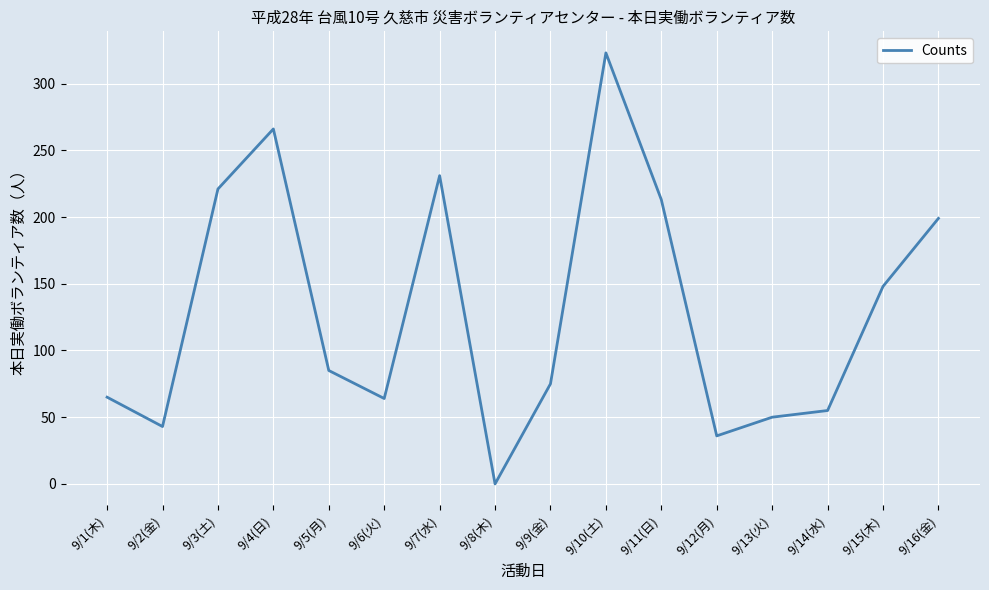

What is the change in value from 9/4(日) to 9/7(水)?

-35